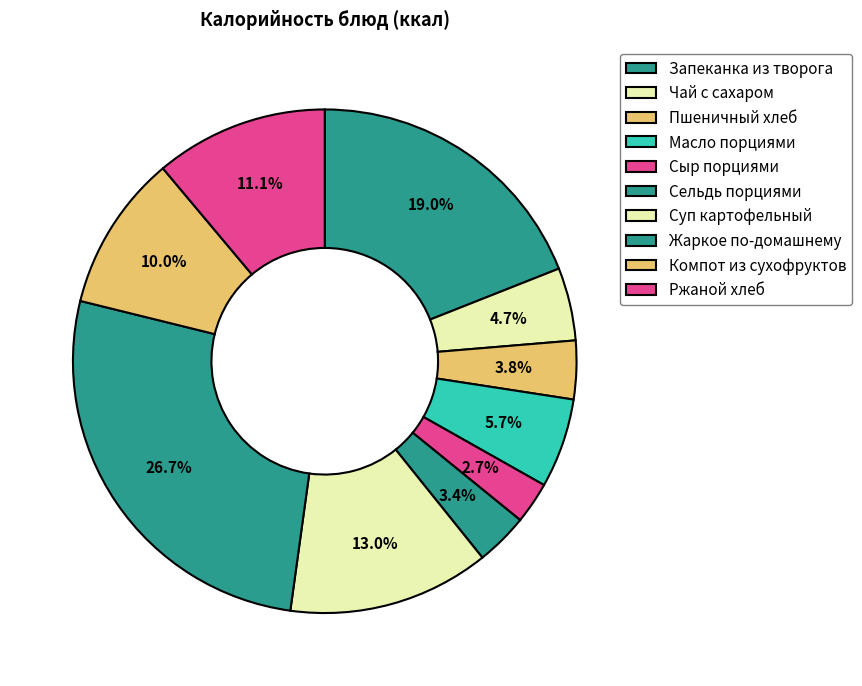

What percentage is the Суп картофельный slice, to the nearest percent?

13%